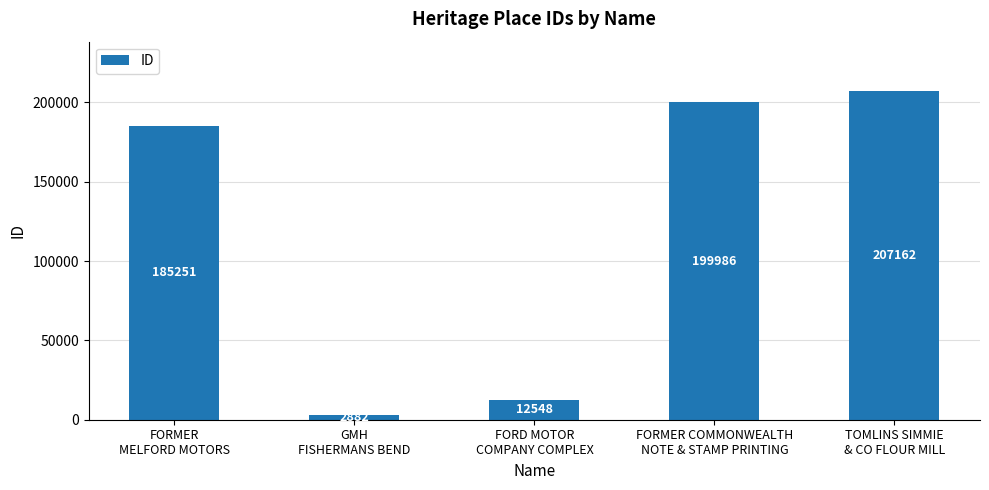

What is the smallest value displayed?

2882